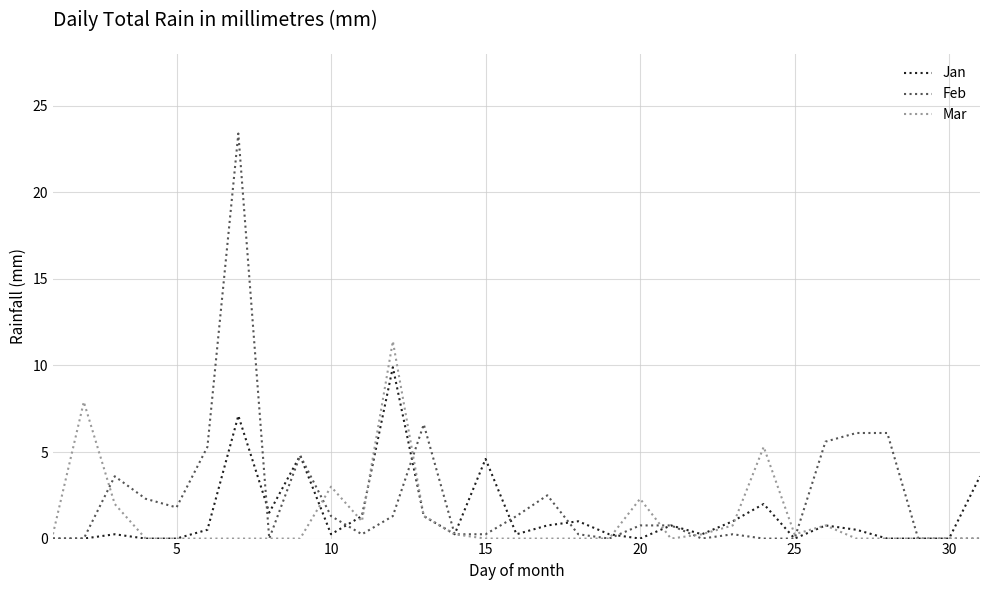

What is the difference between the maximum and second lowest values in the Feb series?

23.4